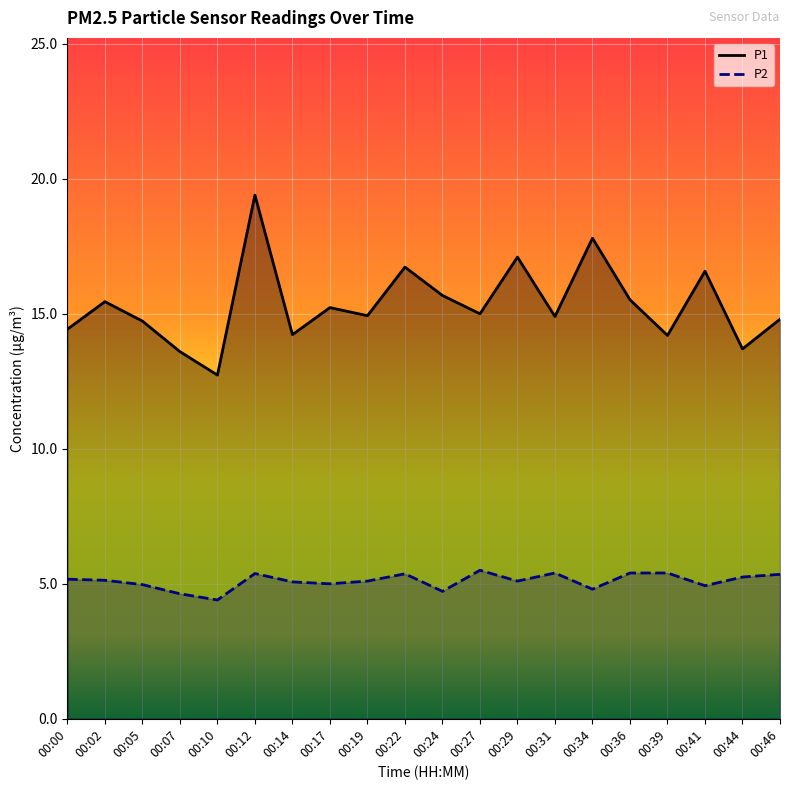

At 00:10, list the series in order from smallest to largest.

P2, P1